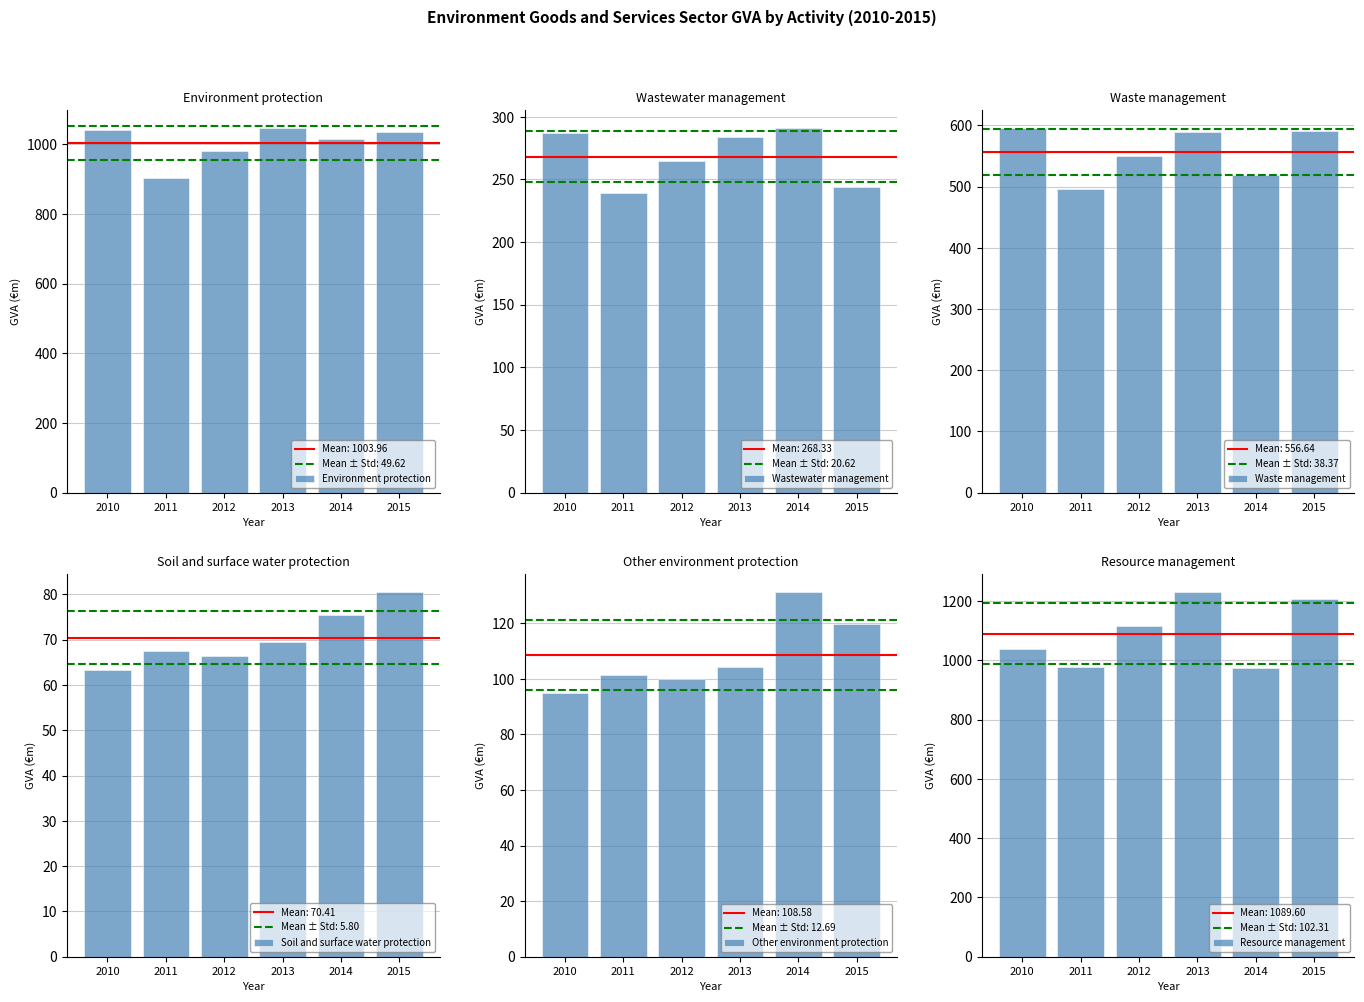

What is the value of the Wastewater management bar at the 1st from the left?

287.0